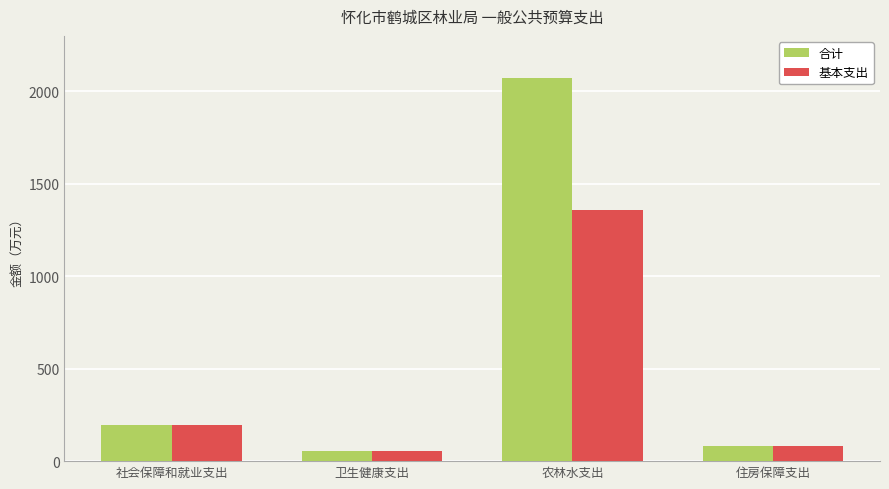

What is the total value across all series at 住房保障支出?

161.7